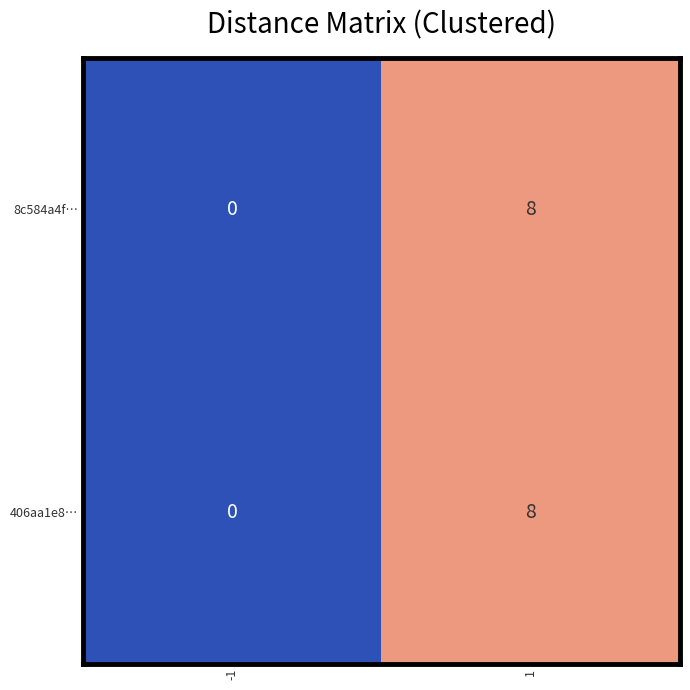

What is the sum of all 8c584a4f… values?

8